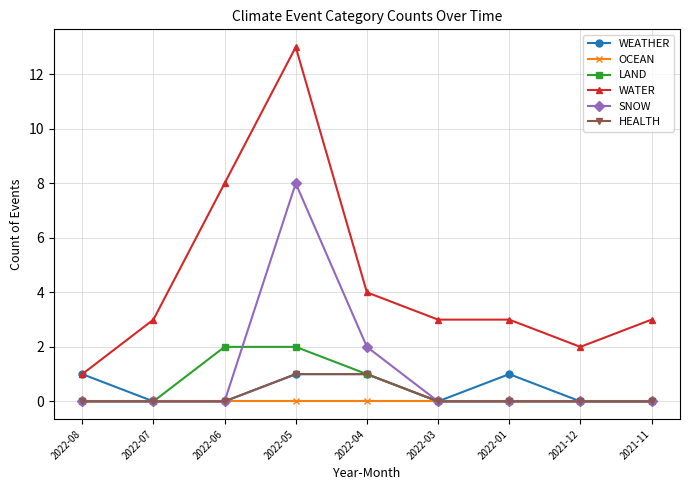

What is the difference between the maximum and minimum values in the WEATHER series?

1